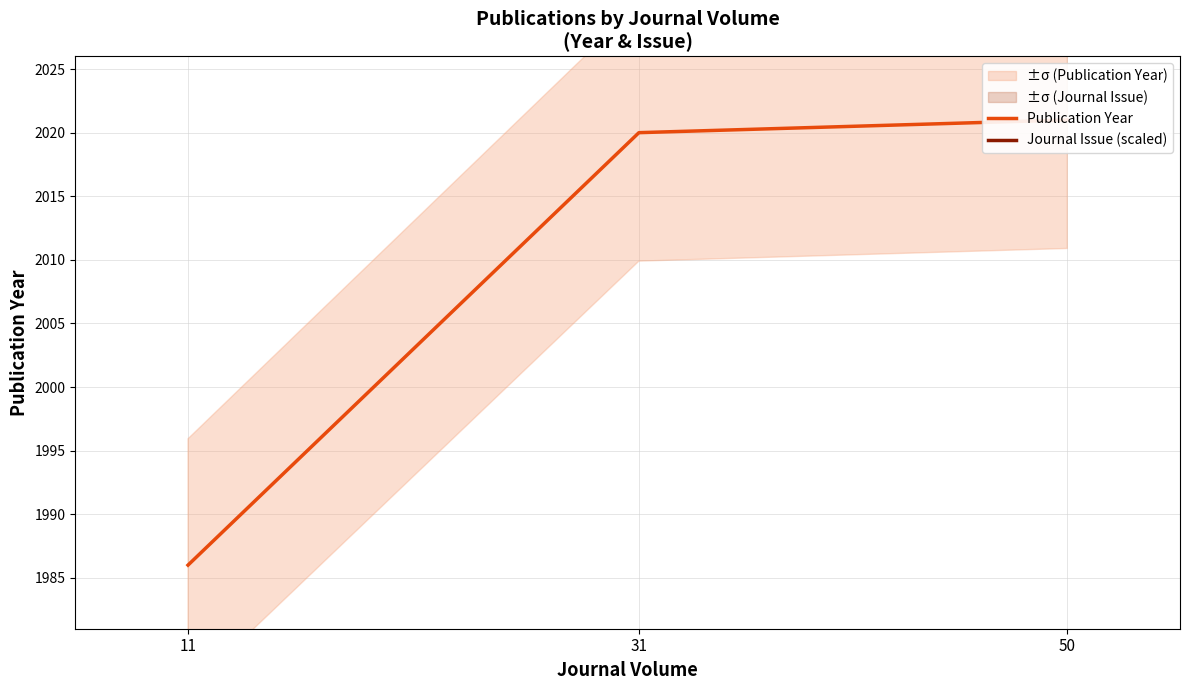

What is the difference between the highest and lowest values at 11?

600